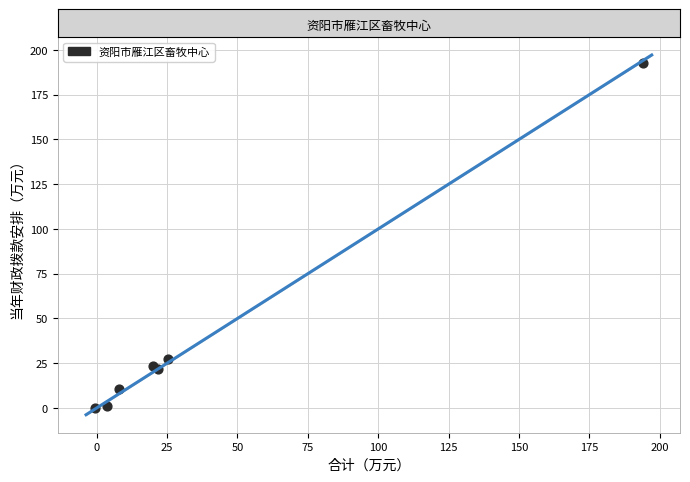

What Y value in the scatter plot is closest to 96?

27.3